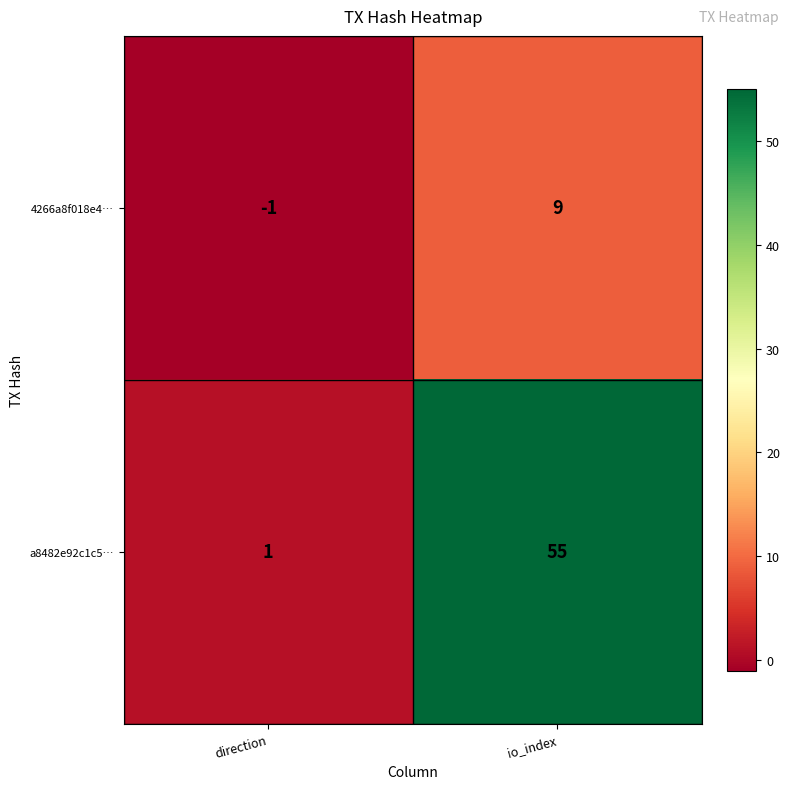

Where is 4266a8f018e4… nearest to the value 4?

direction